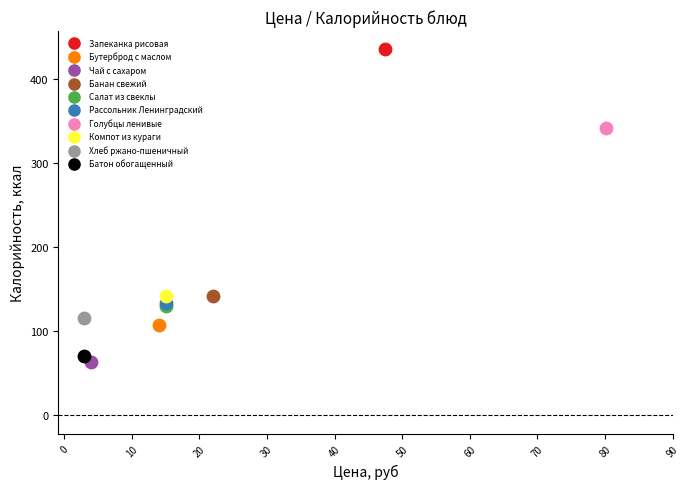

Which series contains the lowest Y value?

Чай с сахаром